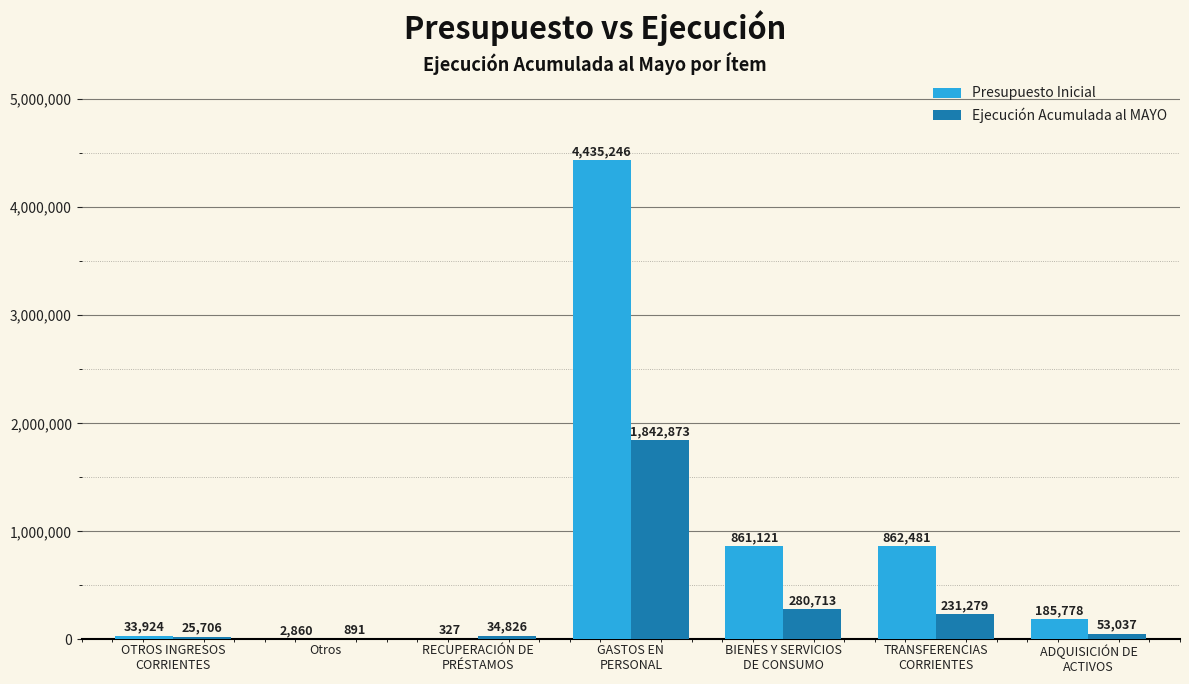

What is the sum of all Ejecución Acumulada al MAYO values?

2469325